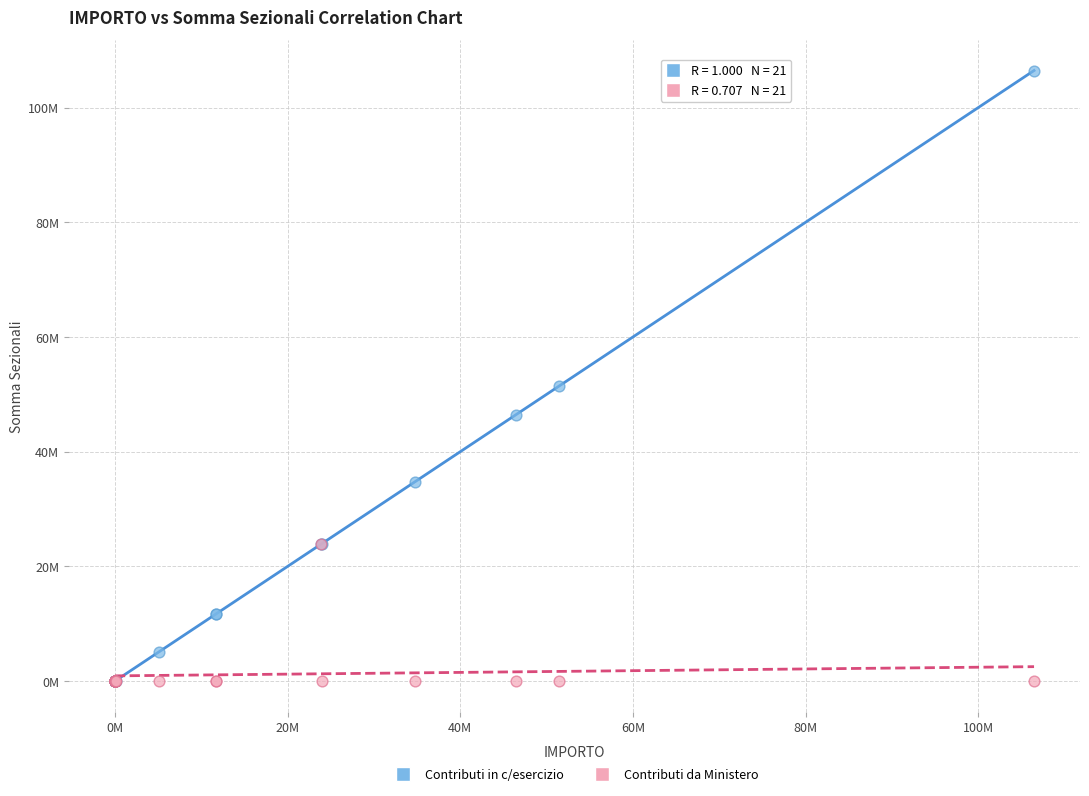

Which series has the largest Y range (max minus min)?

Contributi in c/esercizio